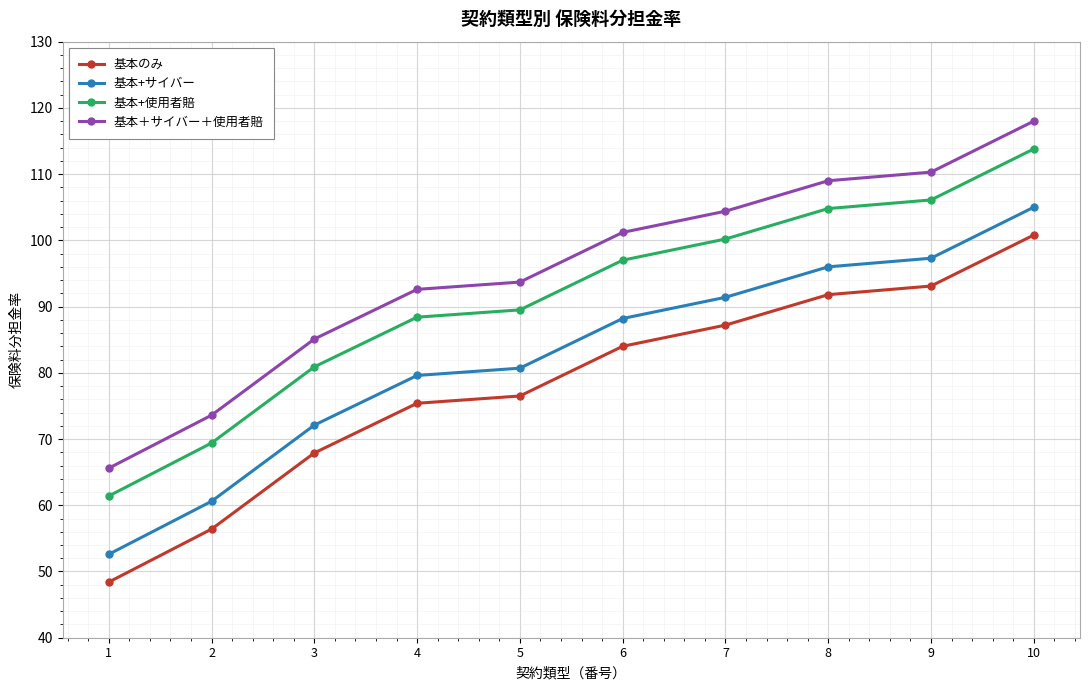

True or false: 基本+サイバー and 基本のみ cross at least once.

False